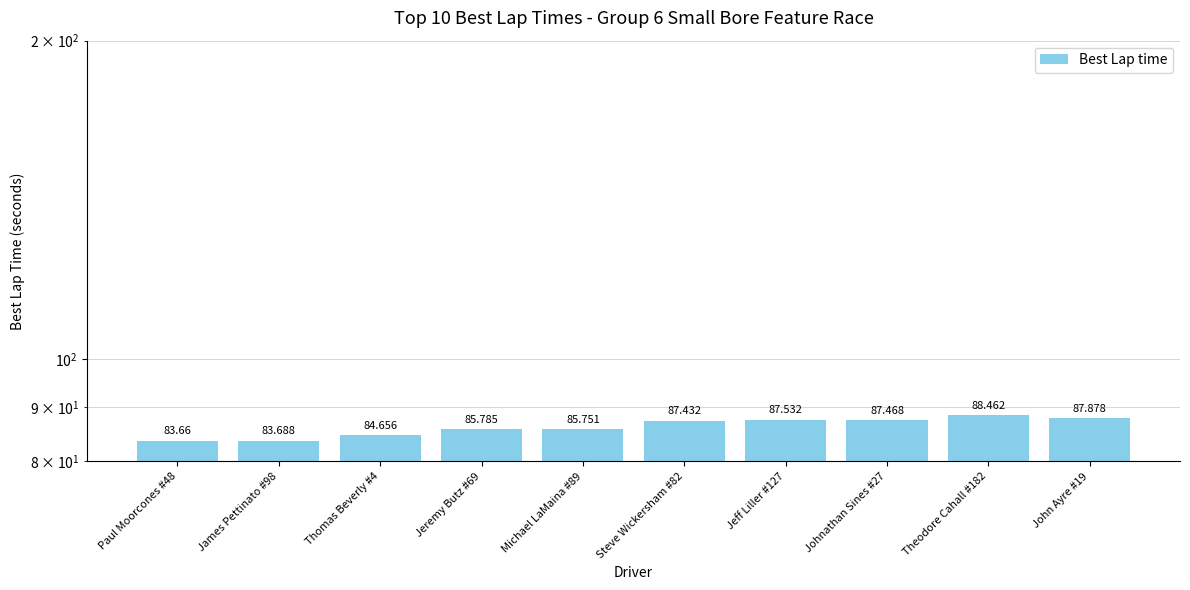

What is the change in value from Paul Moorcones #48 to Jeff Liller #127?

+3.9